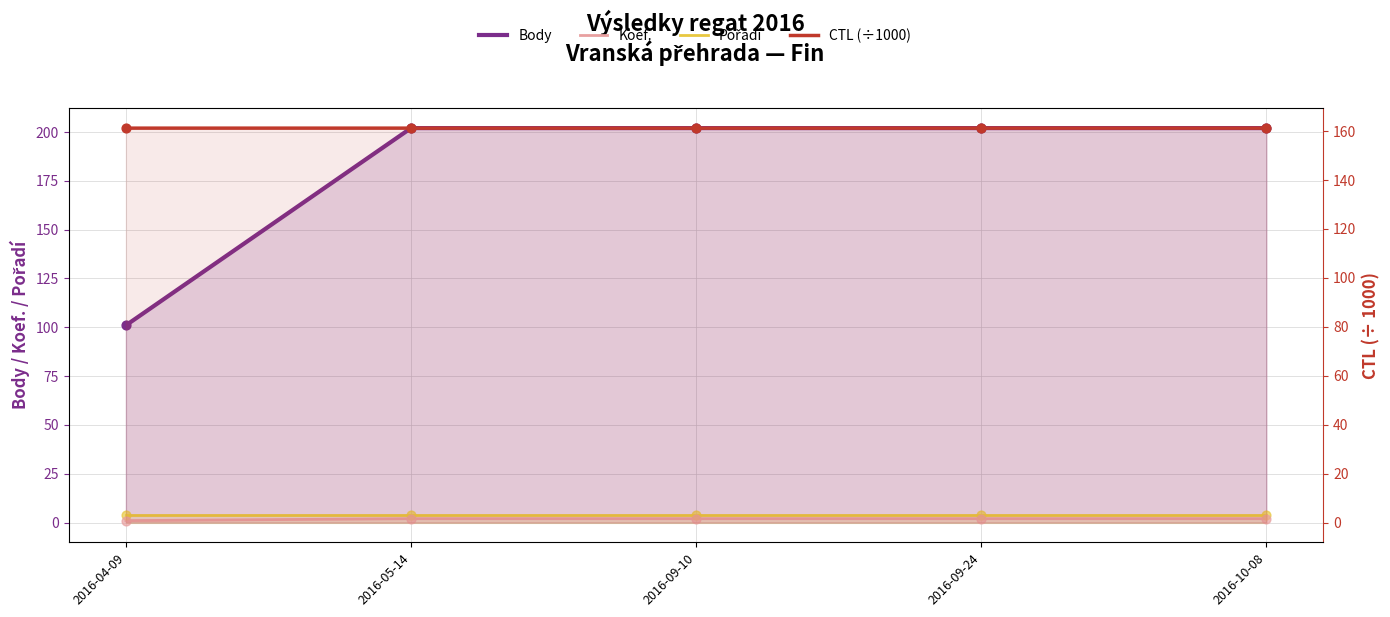

Which series contains the lowest Y value?

Koef.